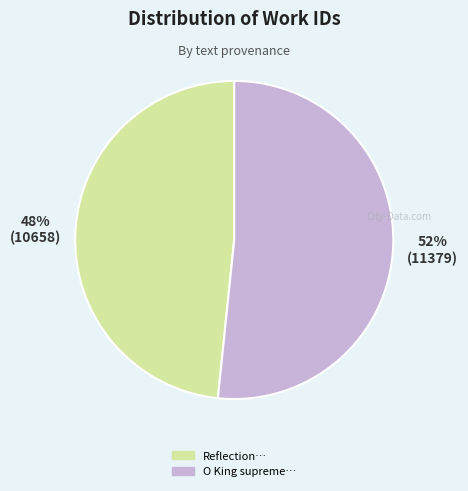

To the nearest percent, what is the average slice percentage?

50%